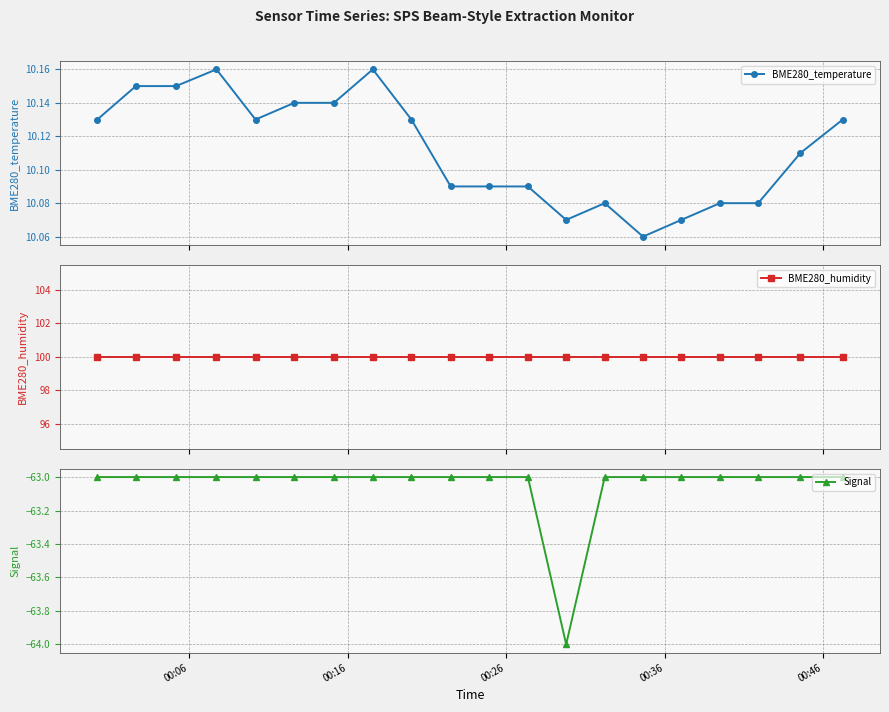

What is the value of the Signal point at the 9th from the left?

-63